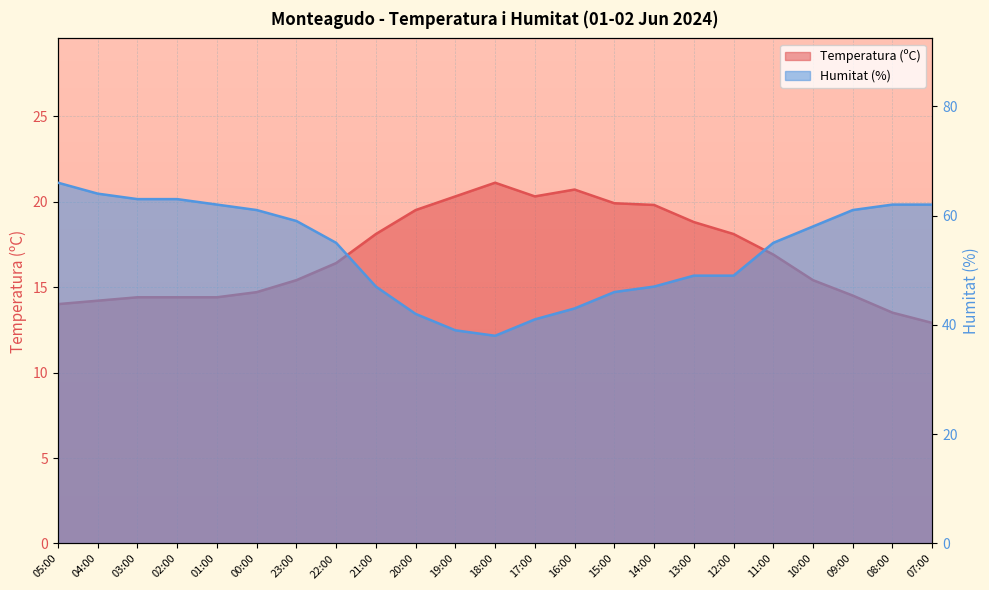

At which category is the sum across all series the highest?

05:00